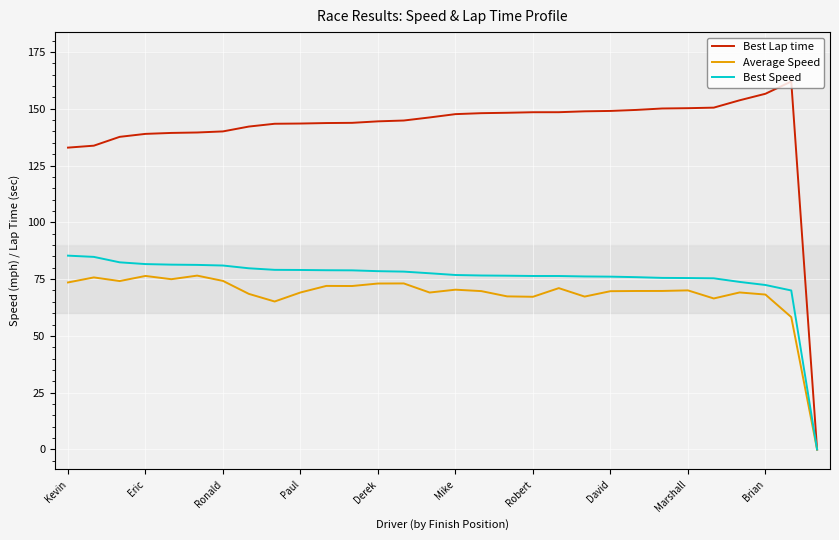

Which series has the widest spread of values?

Best Lap time